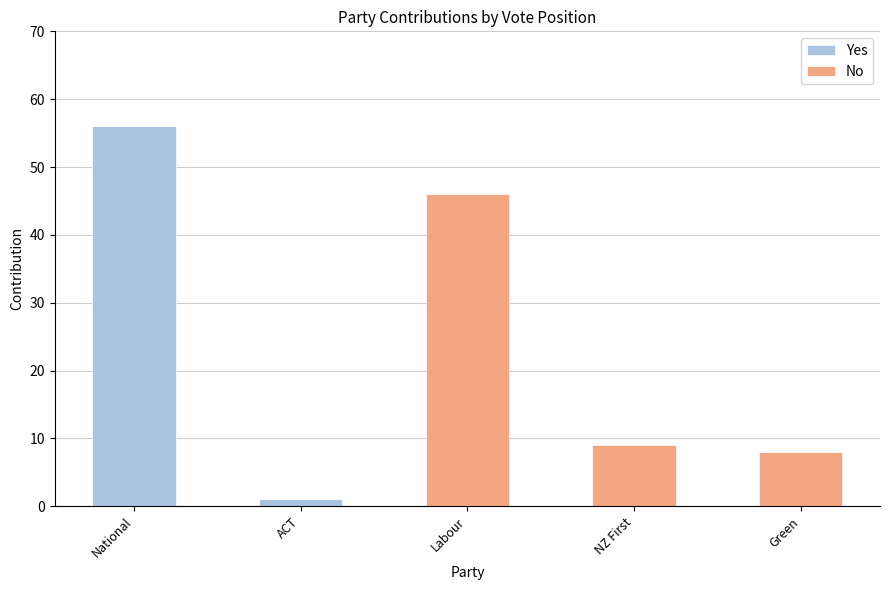

True or false: Yes has a value of 18 at National.

False